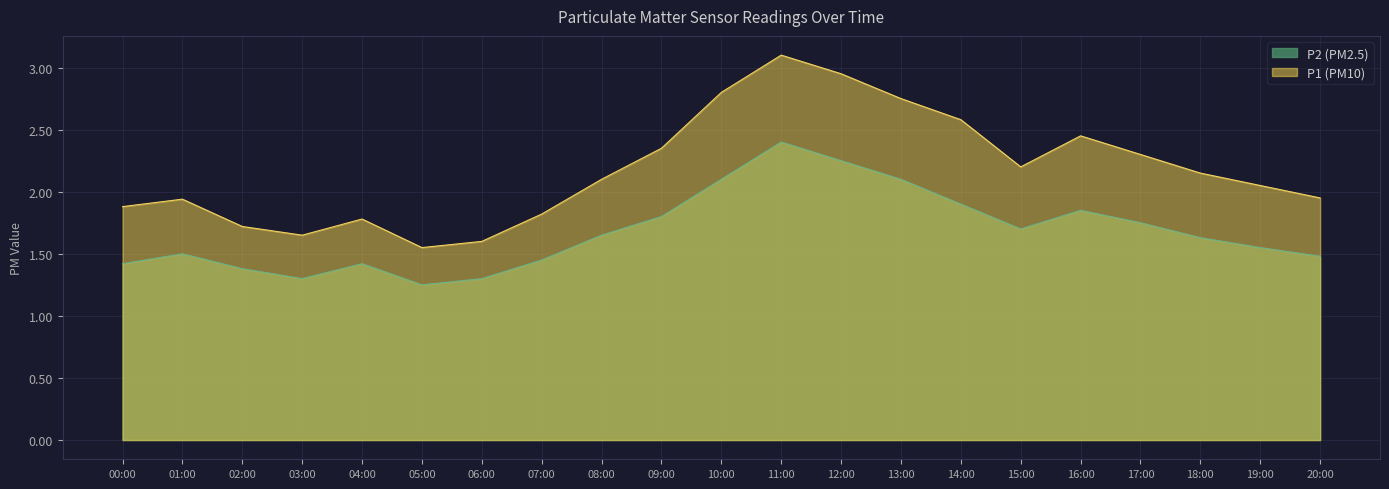

At 08:00, list the series in order from largest to smallest.

P1 (PM10), P2 (PM2.5)